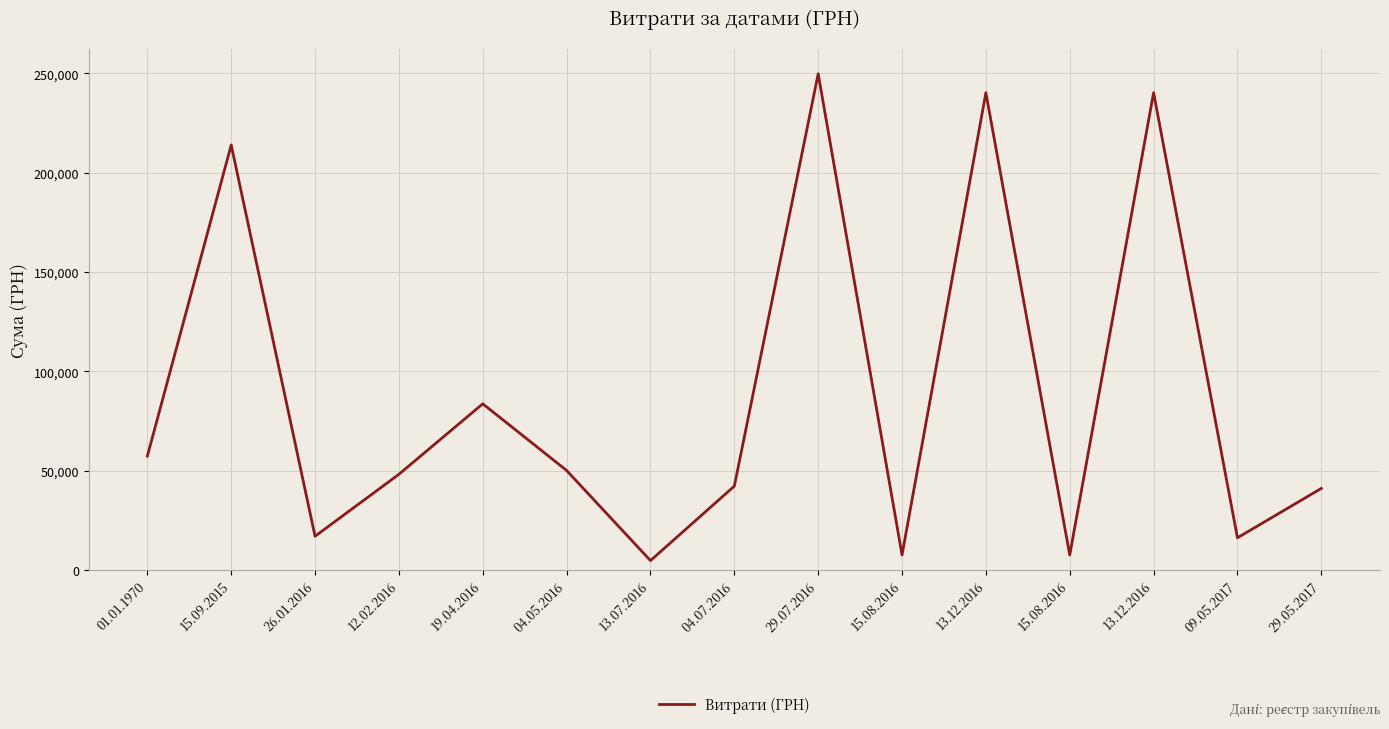

Count the number of data series in this chart.

1